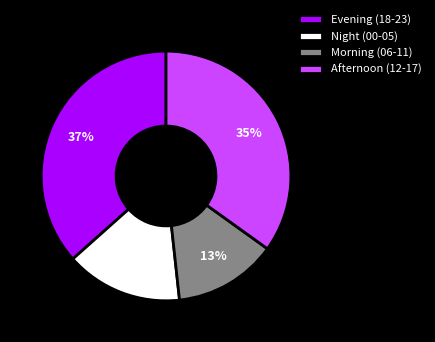

To the nearest percent, what portion does Night (00-05) represent?

15%